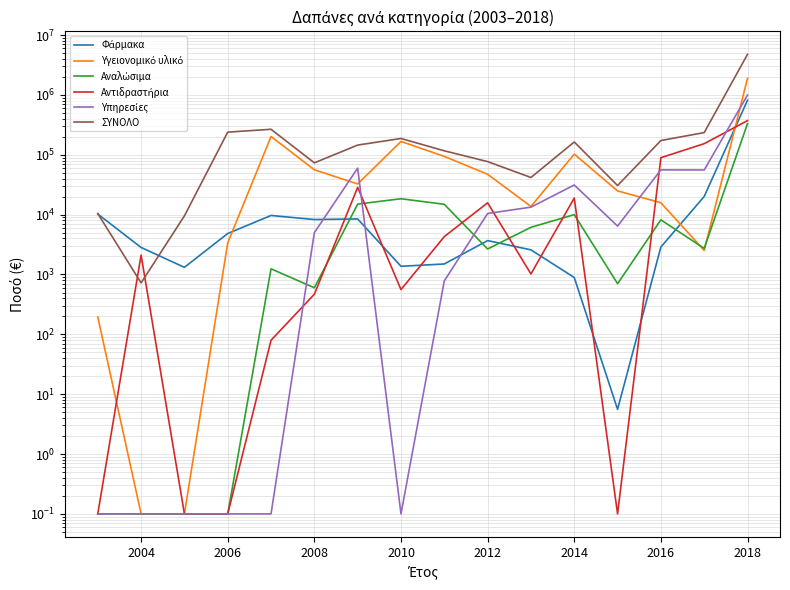

True or false: ΣΥΝΟΛΟ and Υγειονομικό υλικό intersect in this chart.

False